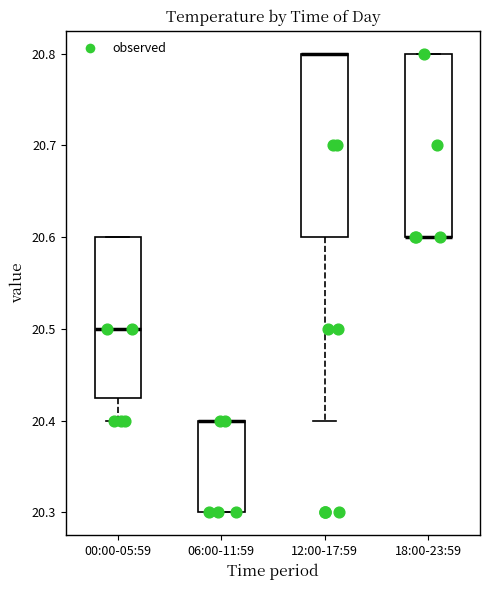

Reading left to right, read every box against the y-axis: the position of its median line, the range the box covers, and the ends of its whiskers. The values are not printed on the chart, so give them approximately, as read against the axis.

00:00-05:59: median 20.50, box 20.43 to 20.60, whiskers 20.40 to 20.60
06:00-11:59: median 20.40 (drawn on the box's upper edge), box 20.30 to 20.40, whiskers 20.30 to 20.40
12:00-17:59: median 20.80 (drawn on the box's upper edge), box 20.60 to 20.80, whiskers 20.40 to 20.80
18:00-23:59: median 20.60 (drawn on the box's lower edge), box 20.60 to 20.80, whiskers 20.60 to 20.80